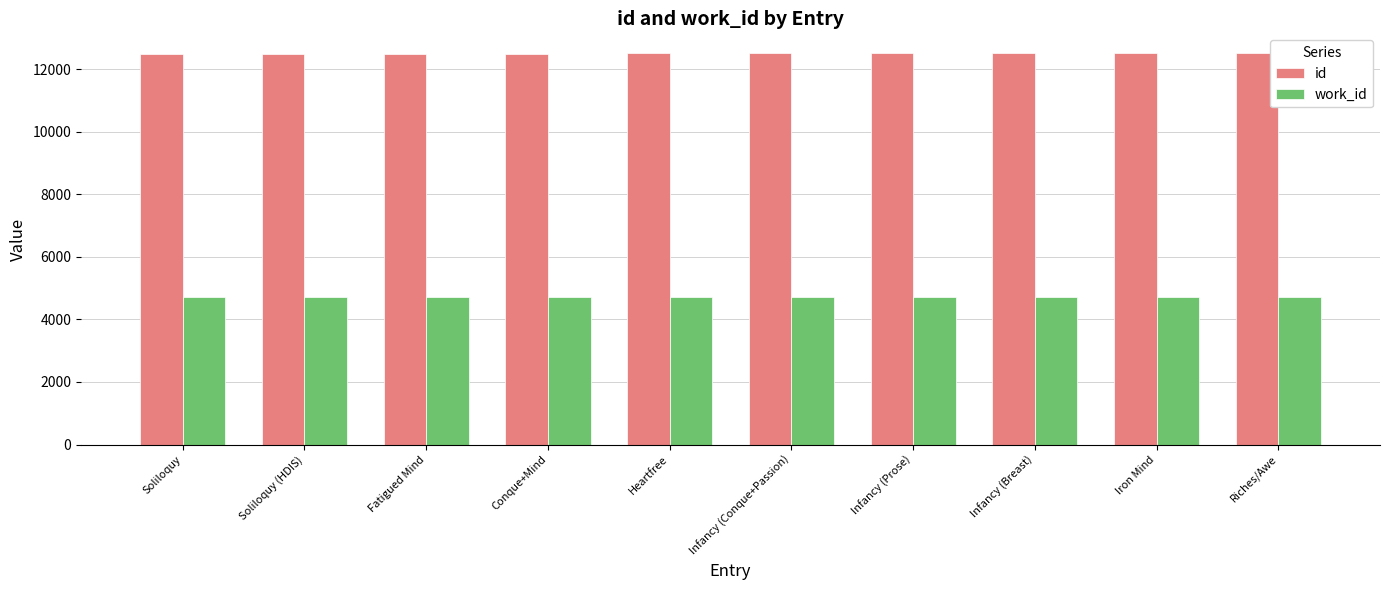

How many work_id values are between 4730 and 4731?

10